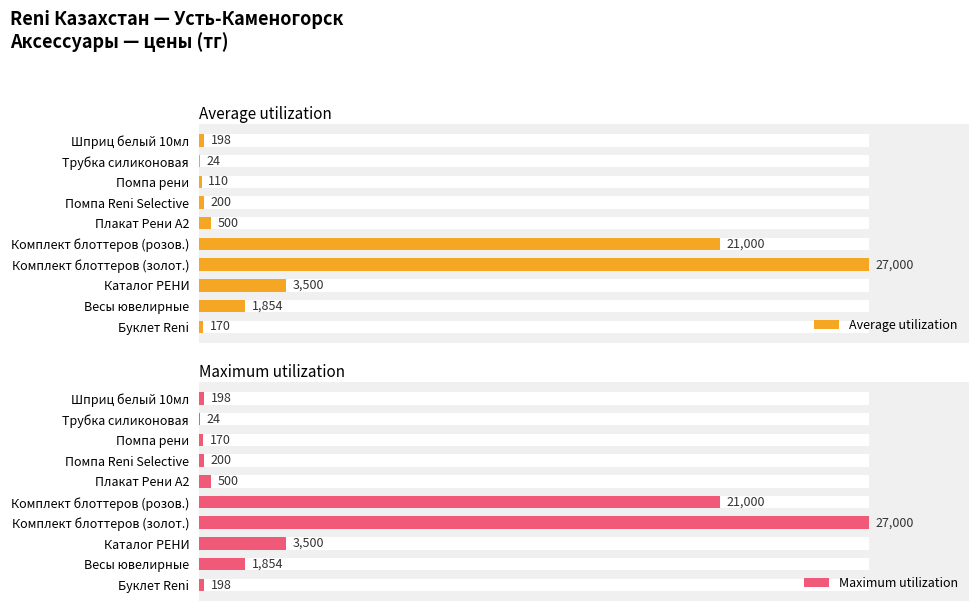

Are the bars horizontal?

Yes